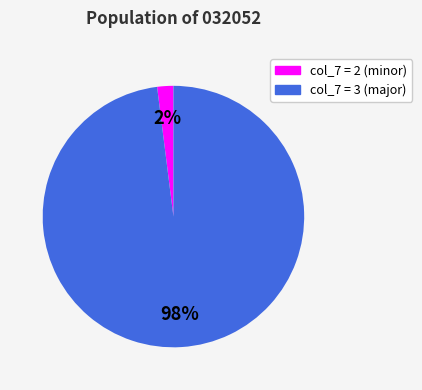

Does any single category account for the majority?

Yes